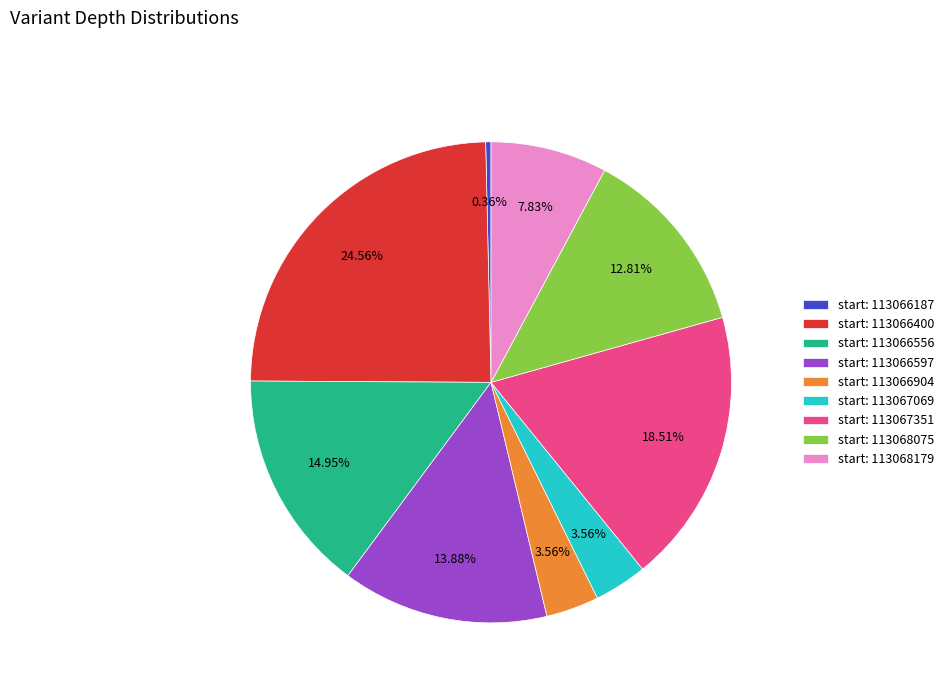

What is the largest slice in the pie chart?

start: 113066400